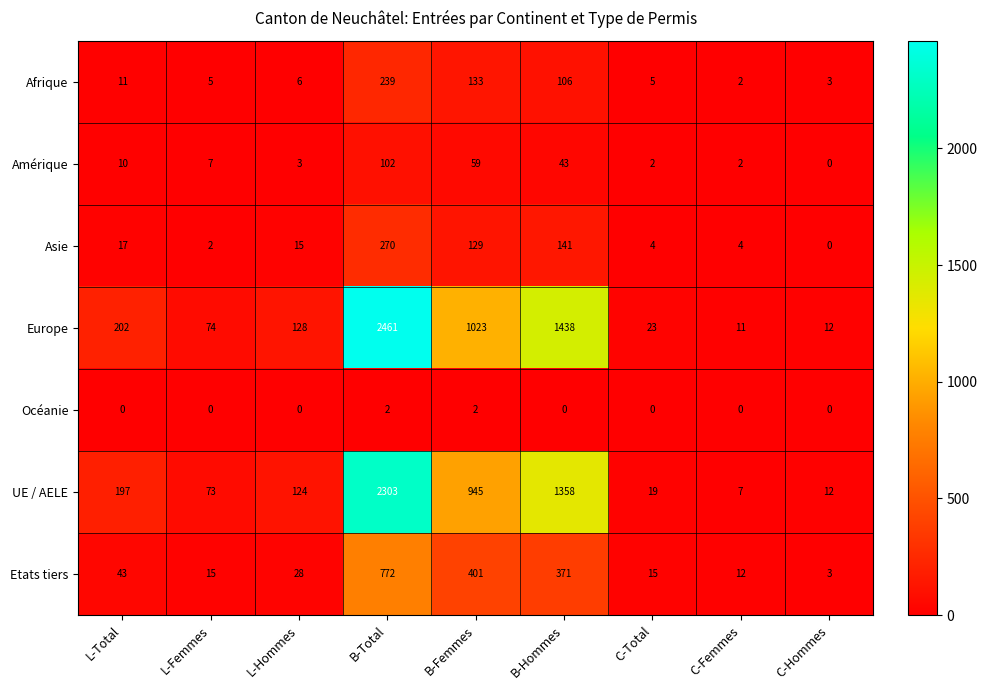

What is the average value of the Asie series?

65